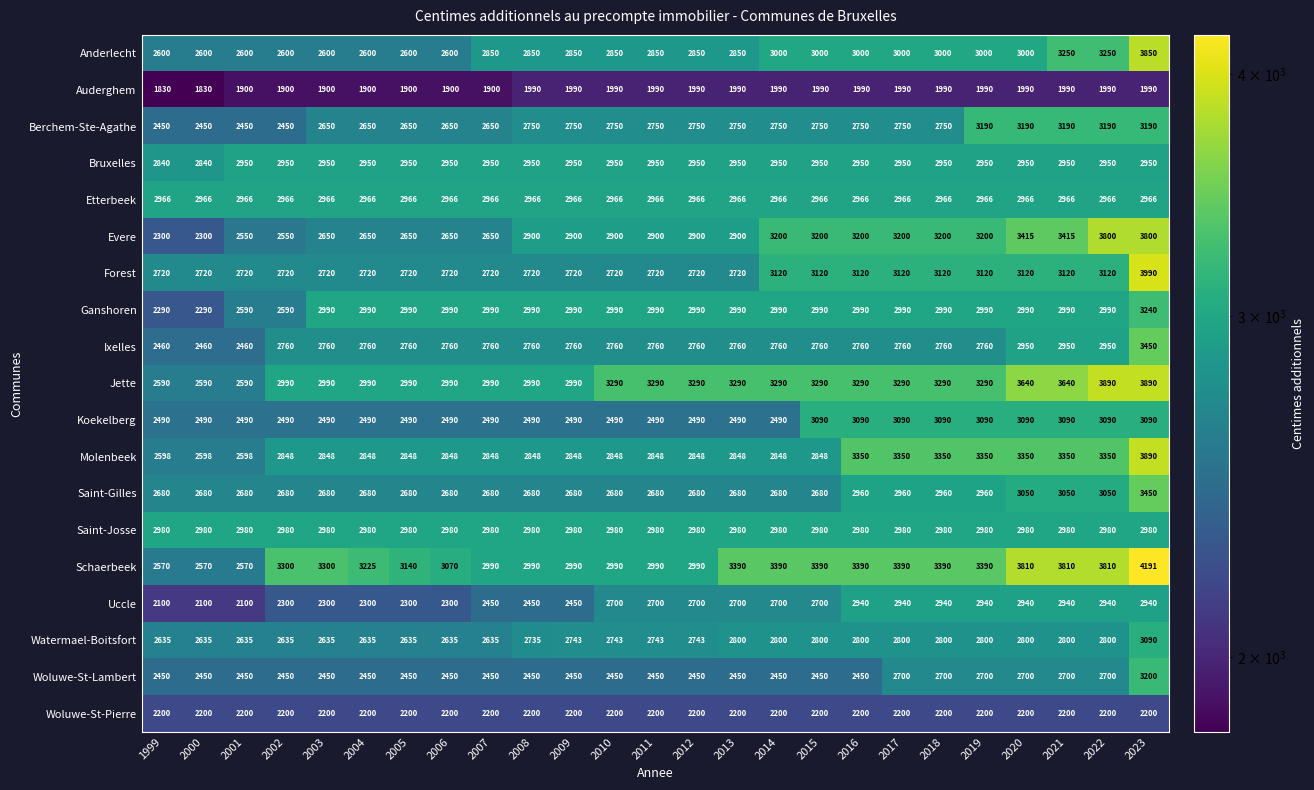

At how many categories does at least one series exceed 4179?

1